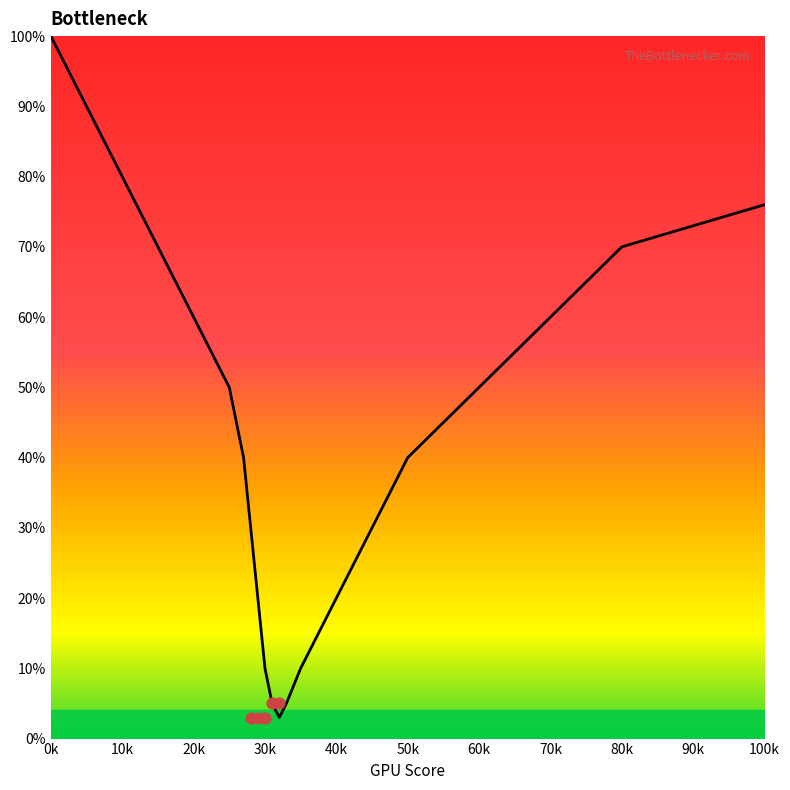

Between 30 and 33, which is larger?

30